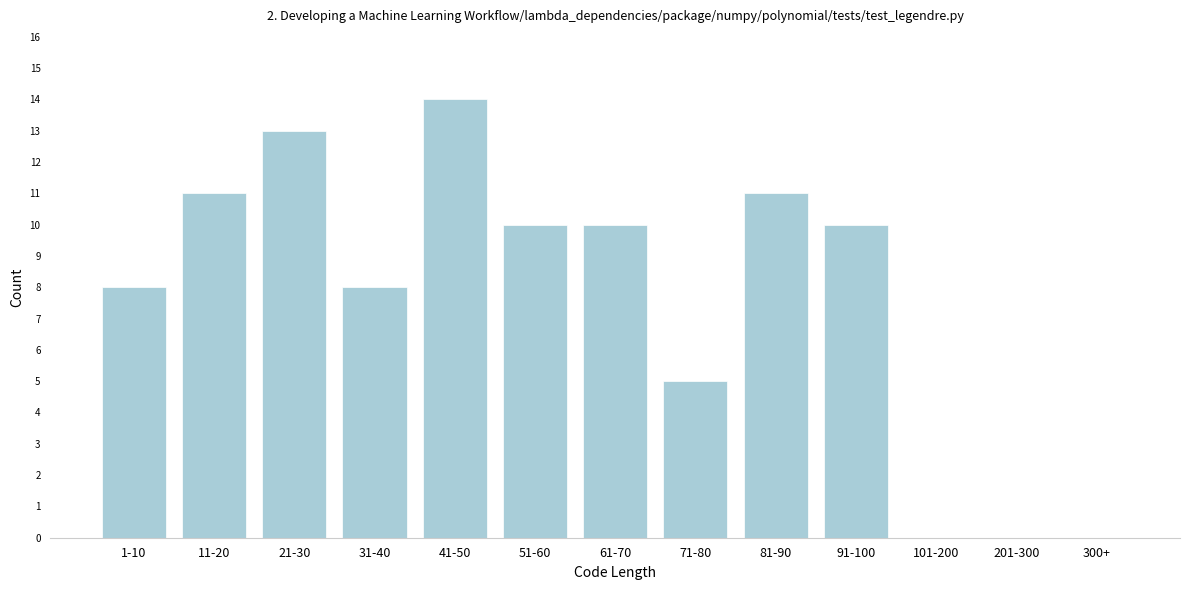

Reading left to right, transcribe all the data shown in this chart.

1-10=8	11-20=11	21-30=13	31-40=8	41-50=14	51-60=10	61-70=10	71-80=5	81-90=11	91-100=10	101-200=0	201-300=0	300+=0